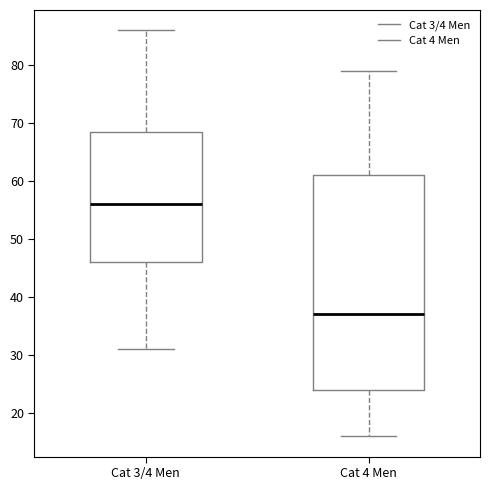

Which box is the tallest, from its lower edge to its upper edge?

Cat 4 Men